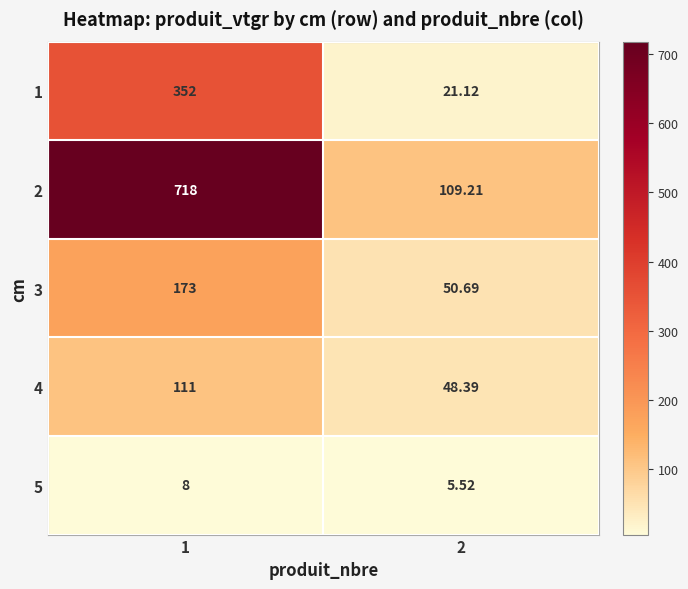

Is the value of 5 at 2 greater than the value of 1 at 2?

No